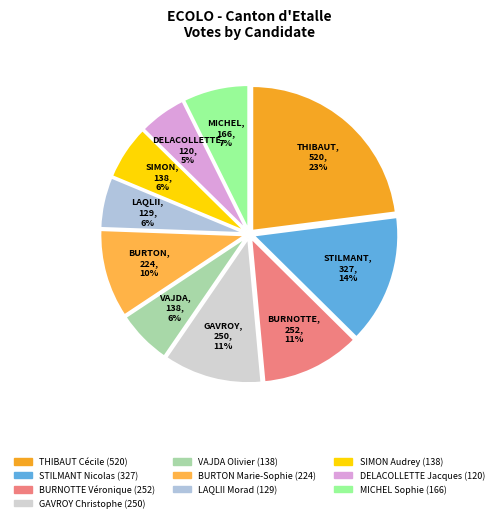

Which slice is the smallest?

DELACOLLETTE Jacques